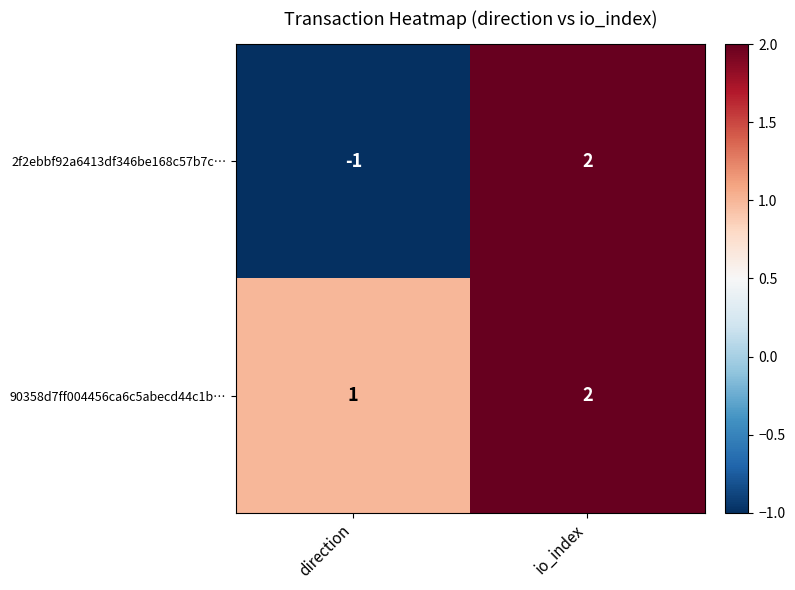

Reading left to right, list all the values displayed in this chart.

2f2ebbf92a6413df346be168c57b7c…: direction=-1	io_index=2
90358d7ff004456ca6c5abecd44c1b…: direction=1	io_index=2